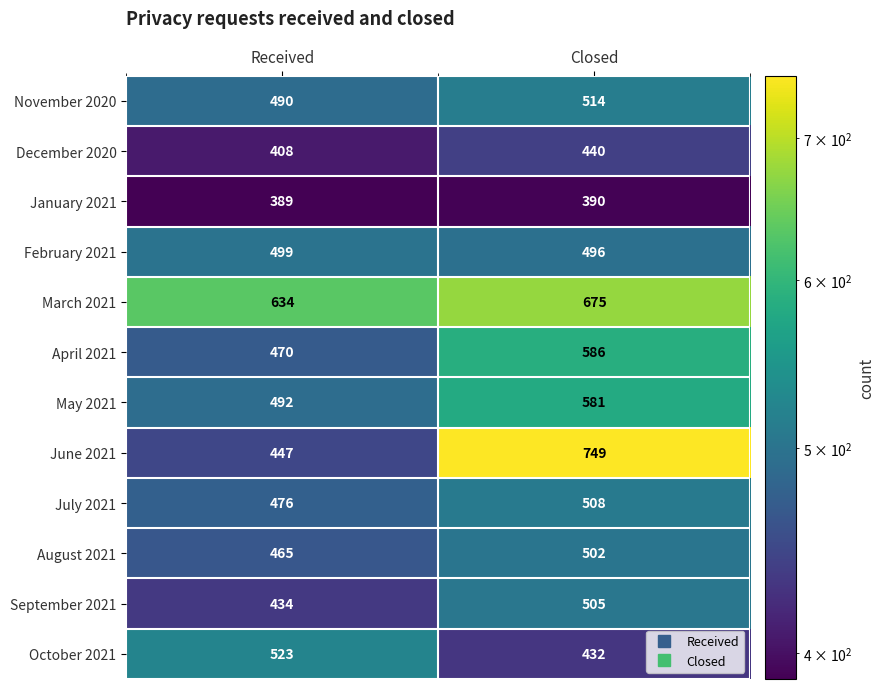

Which category has the lowest value across all series?

Received